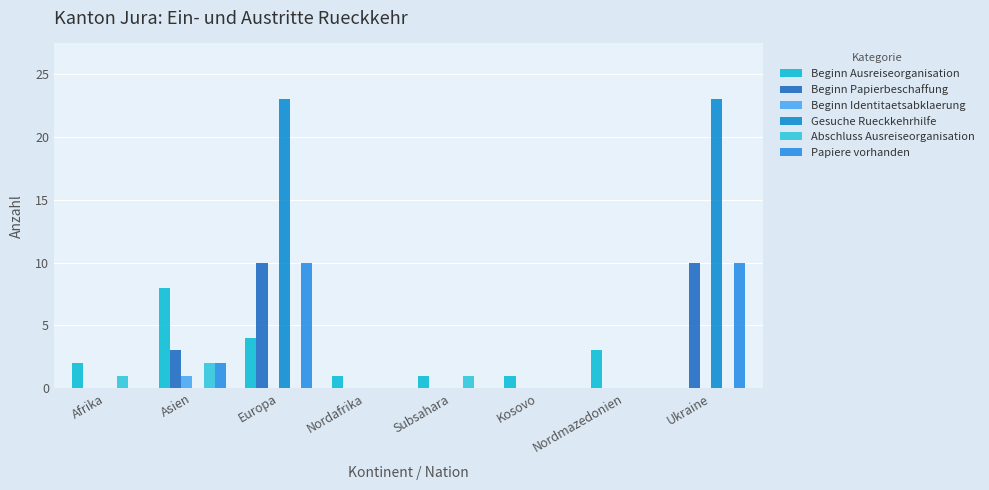

Reading left to right, what are all the values shown in this chart?

Beginn Ausreiseorganisation: 2	8	4	1	1	1	3	0
Beginn Papierbeschaffung: 0	3	10	0	0	0	0	10
Beginn Identitaetsabklaerung: 0	1	0	0	0	0	0	0
Gesuche Rueckkehrhilfe: 0	0	23	0	0	0	0	23
Abschluss Ausreiseorganisation: 1	2	0	0	1	0	0	0
Papiere vorhanden: 0	2	10	0	0	0	0	10